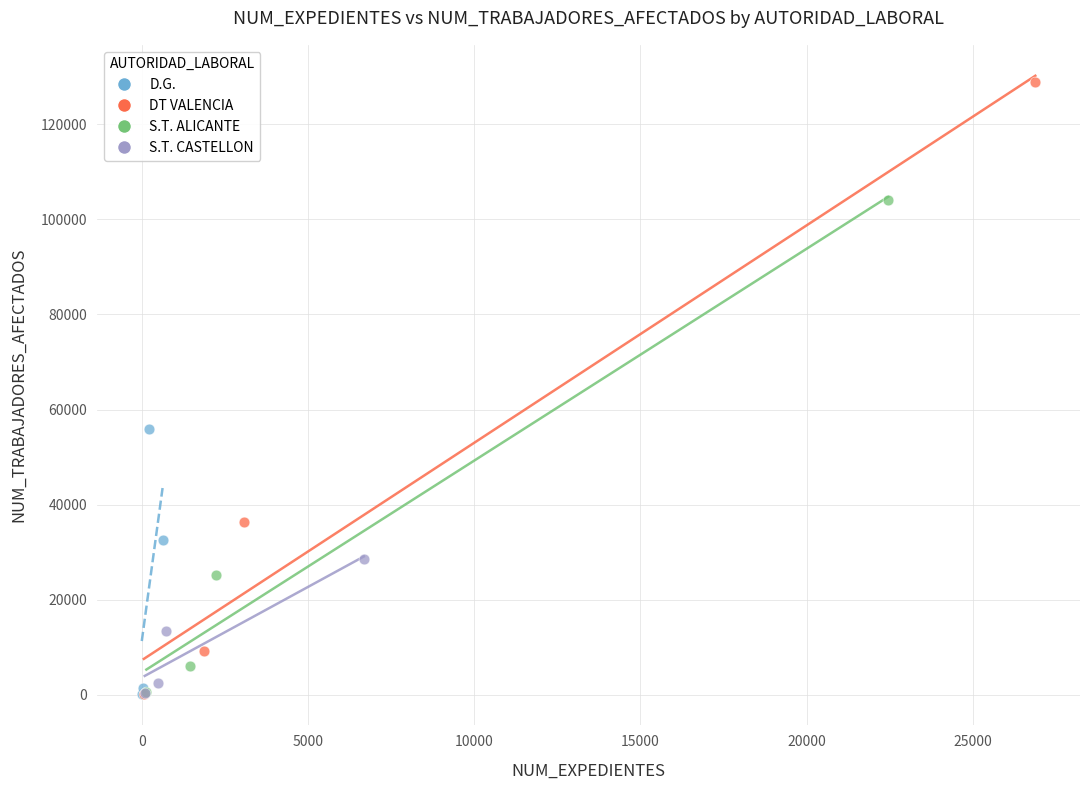

Which series contains the highest Y value?

DT VALENCIA